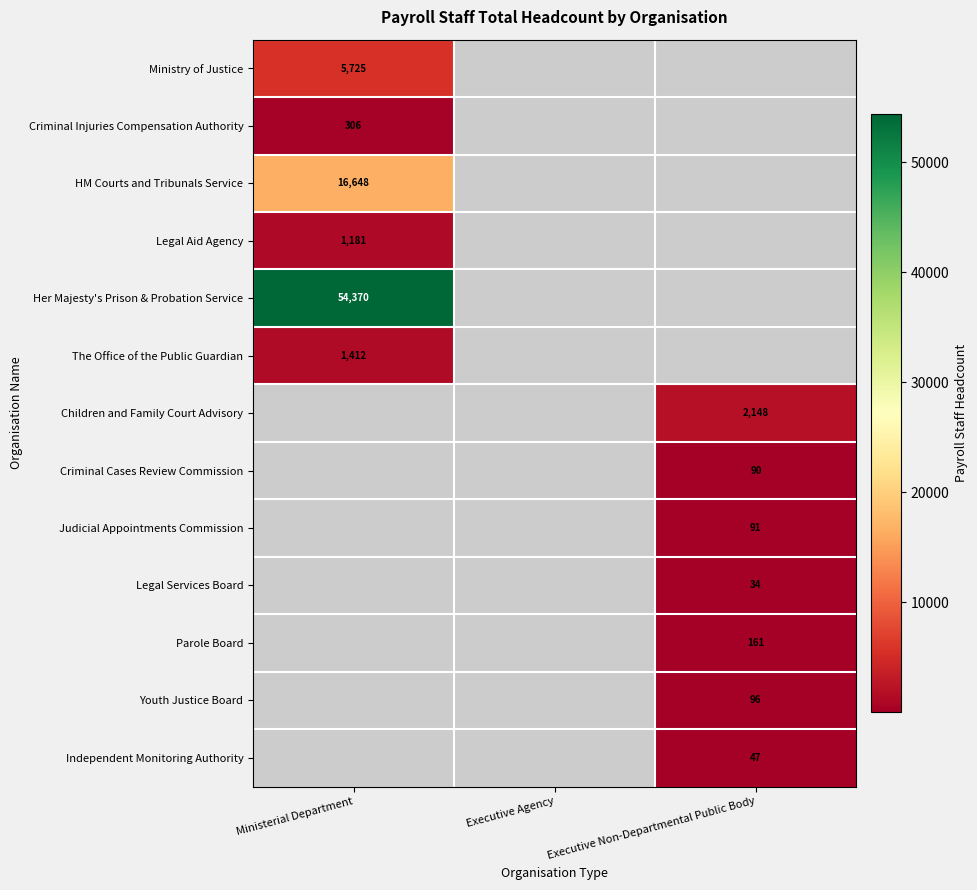

Is it true that Criminal Injuries Compensation Authority equals 472 at Ministerial Department?

False